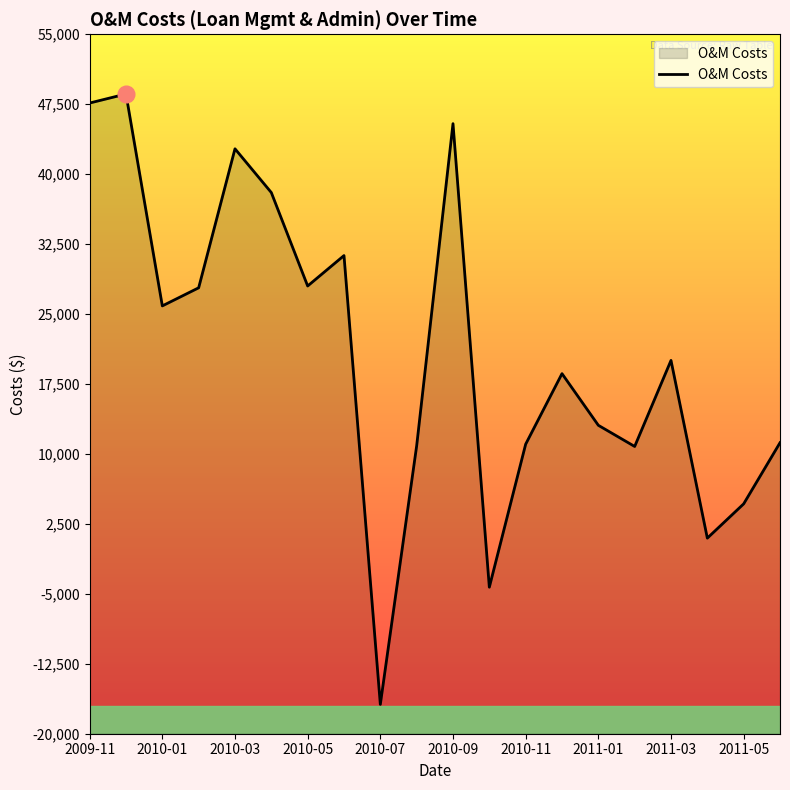

What is the change in value from 2009-11 to 2010-01?

-21753.4